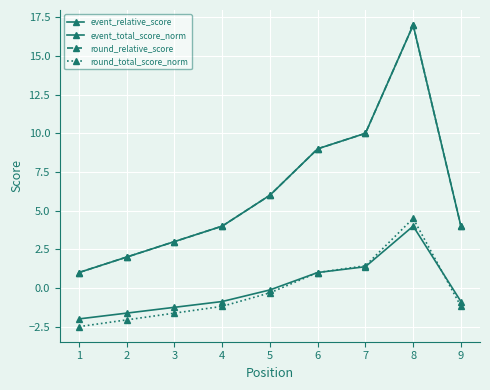

Is this an area chart (filled region under the line)?

No